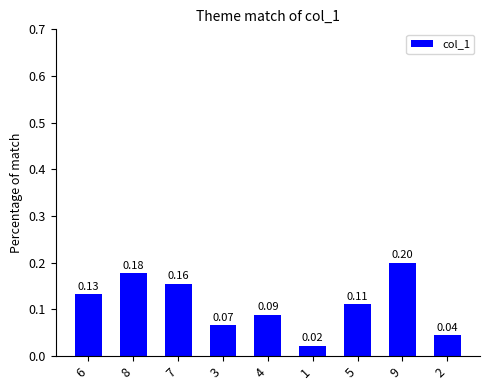

What is the sum of all values?

1.0